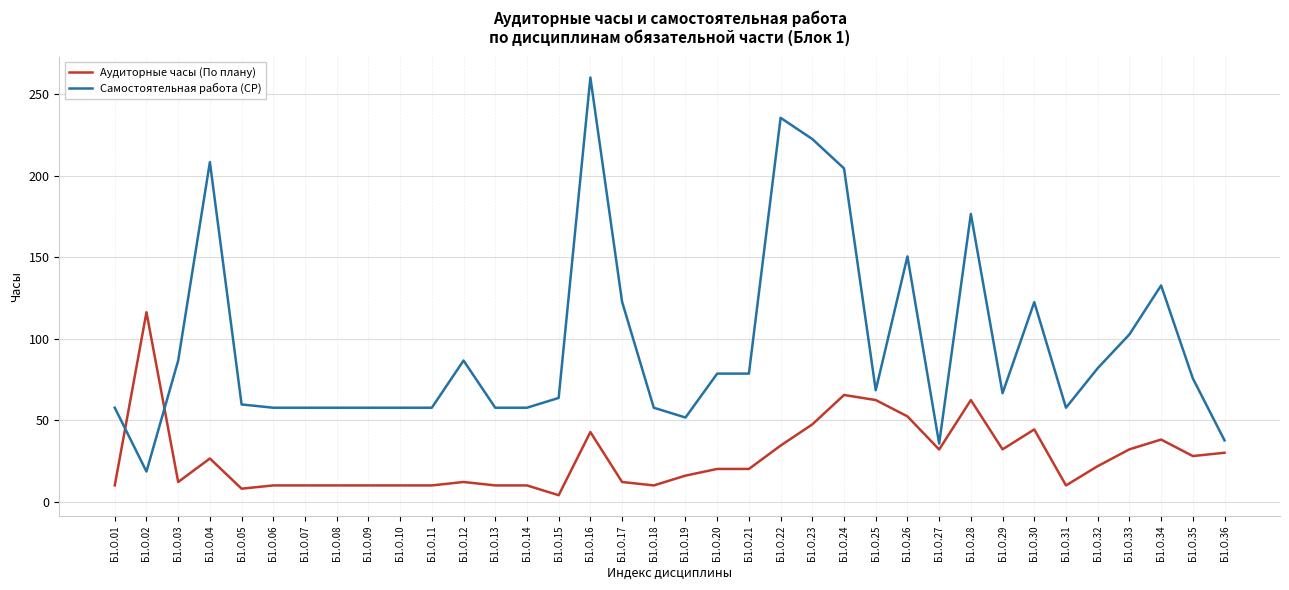

After their last crossing, which series has the higher values: Самостоятельная работа (СР) or Аудиторные часы (По плану)?

Самостоятельная работа (СР)